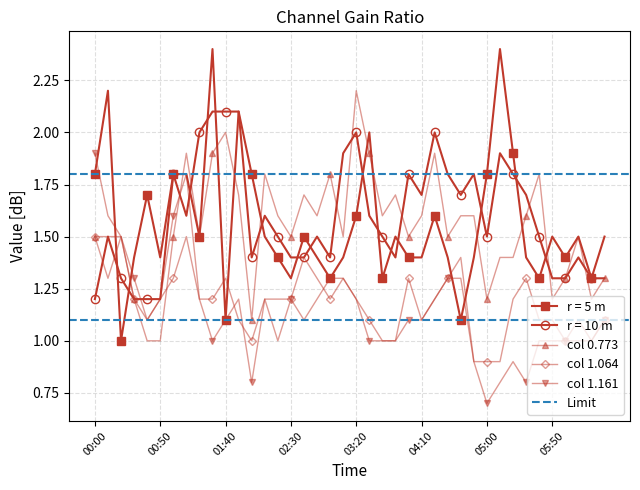

What is the maximum value for r = 5 m?

2.4